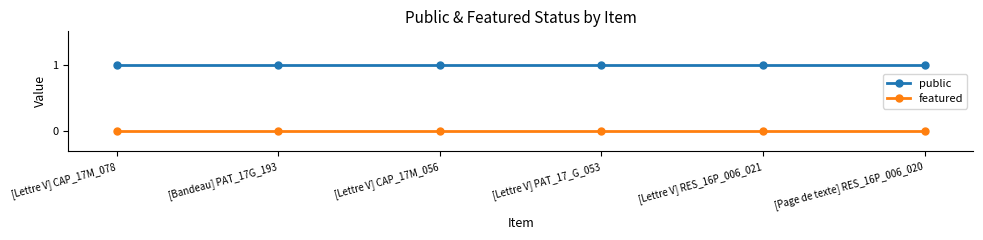

True or false: public and featured intersect in this chart.

False